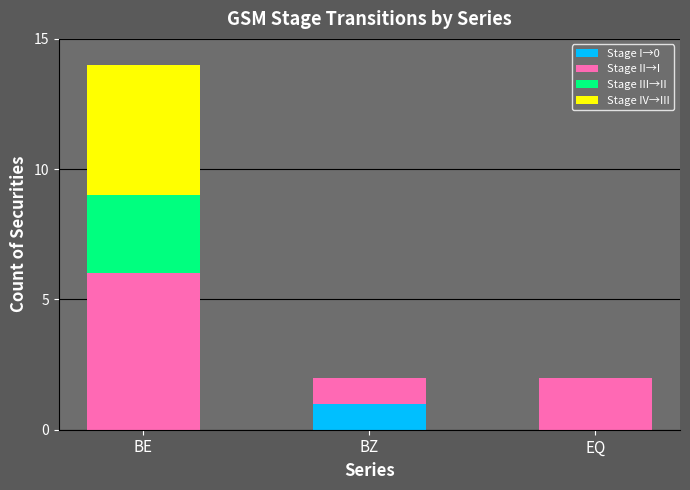

Which category has the highest value in the Stage I→0 series?

BZ